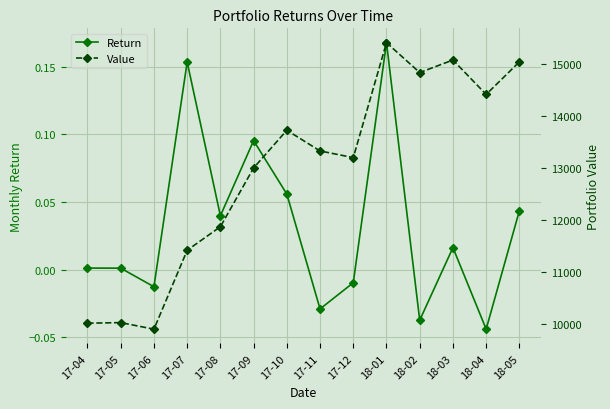

The value of Return at 17-08 is 0.1. True or false?

False